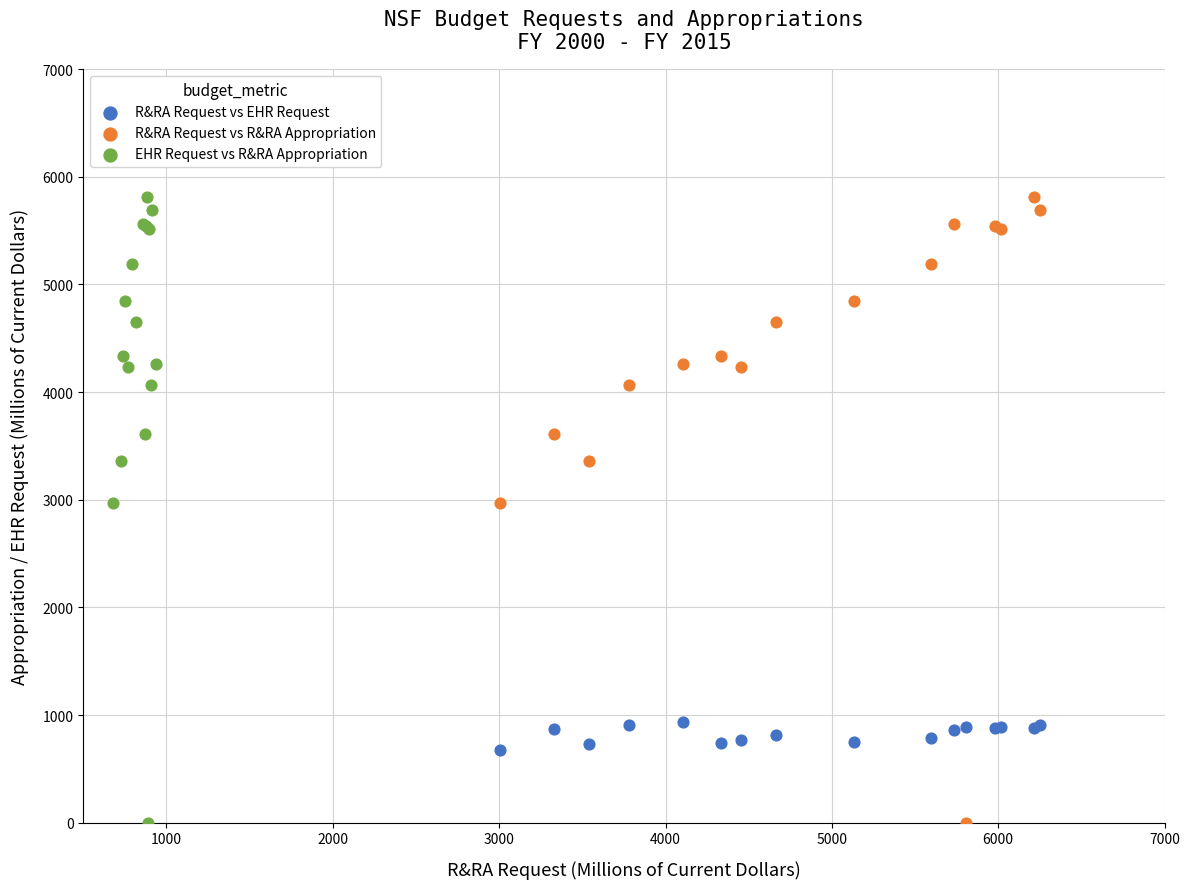

What are all the series names shown in the legend?

R&RA Request vs EHR Request, R&RA Request vs R&RA Appropriation, EHR Request vs R&RA Appropriation